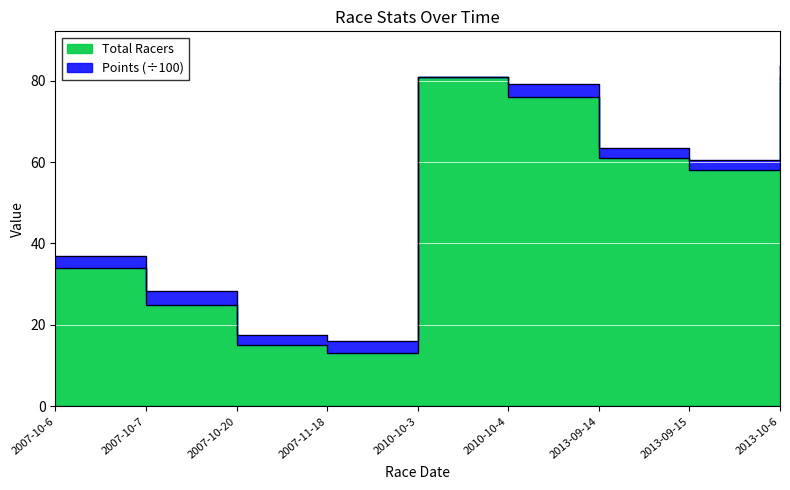

Which label corresponds to the largest value in the chart?

2010-10-3